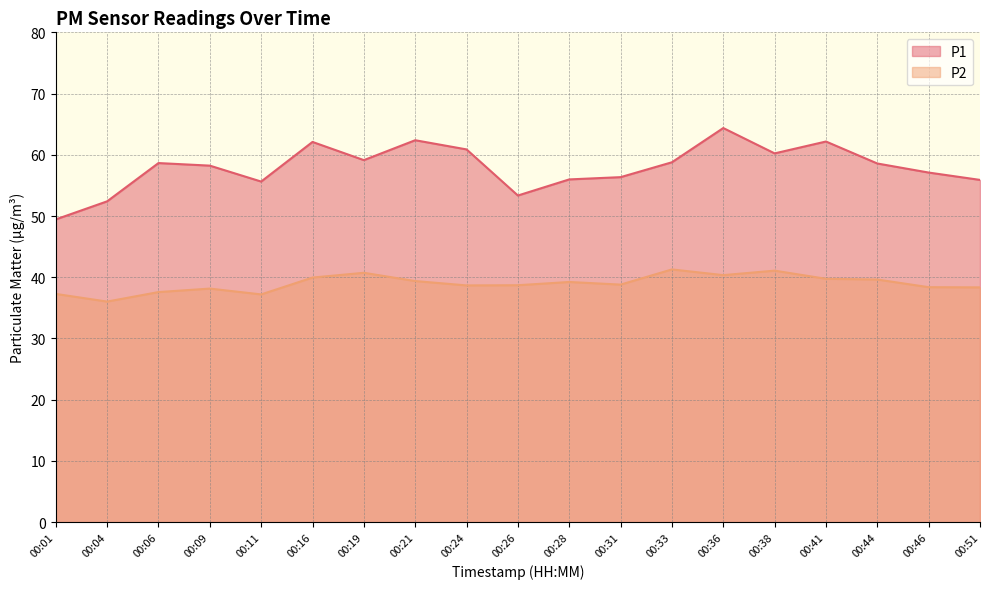

At how many categories does at least one series exceed 41?

19